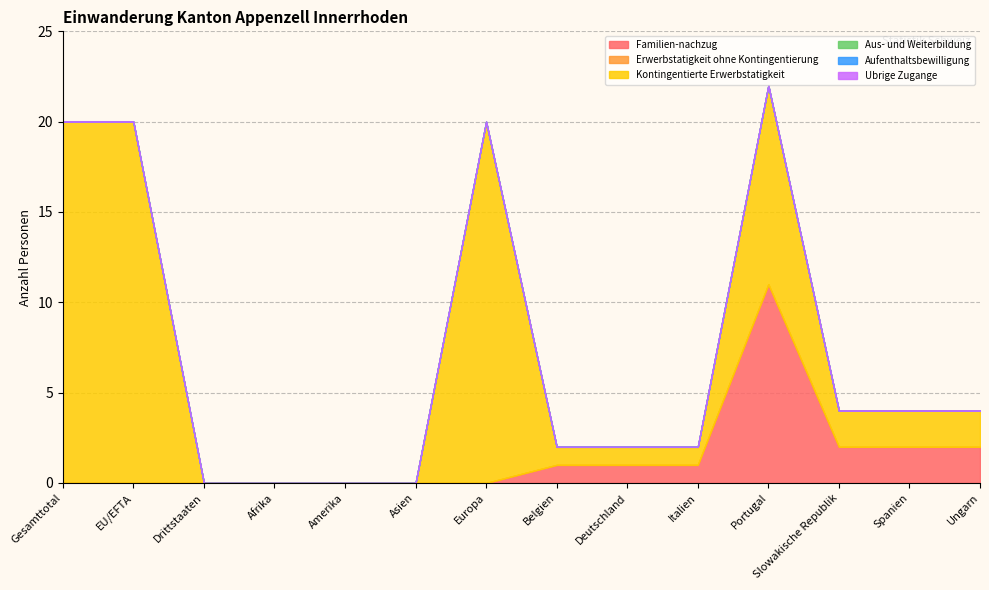

Reading right to left, what are all the values shown in this chart?

Familien-nachzug: Ungarn=2	Spanien=2	Slowakische Republik=2	Portugal=11	Italien=1	Deutschland=1	Belgien=1	Europa=0	Asien=0	Amerika=0	Afrika=0	Drittstaaten=0	EU/EFTA=0	Gesamttotal=0
Erwerbstatigkeit ohne Kontingentierung: Ungarn=0	Spanien=0	Slowakische Republik=0	Portugal=0	Italien=0	Deutschland=0	Belgien=0	Europa=0	Asien=0	Amerika=0	Afrika=0	Drittstaaten=0	EU/EFTA=0	Gesamttotal=0
Kontingentierte Erwerbstatigkeit: Ungarn=2	Spanien=2	Slowakische Republik=2	Portugal=11	Italien=1	Deutschland=1	Belgien=1	Europa=20	Asien=0	Amerika=0	Afrika=0	Drittstaaten=0	EU/EFTA=20	Gesamttotal=20
Aus- und Weiterbildung: Ungarn=0	Spanien=0	Slowakische Republik=0	Portugal=0	Italien=0	Deutschland=0	Belgien=0	Europa=0	Asien=0	Amerika=0	Afrika=0	Drittstaaten=0	EU/EFTA=0	Gesamttotal=0
Aufenthaltsbewilligung: Ungarn=0	Spanien=0	Slowakische Republik=0	Portugal=0	Italien=0	Deutschland=0	Belgien=0	Europa=0	Asien=0	Amerika=0	Afrika=0	Drittstaaten=0	EU/EFTA=0	Gesamttotal=0
Ubrige Zugange: Ungarn=0	Spanien=0	Slowakische Republik=0	Portugal=0	Italien=0	Deutschland=0	Belgien=0	Europa=0	Asien=0	Amerika=0	Afrika=0	Drittstaaten=0	EU/EFTA=0	Gesamttotal=0